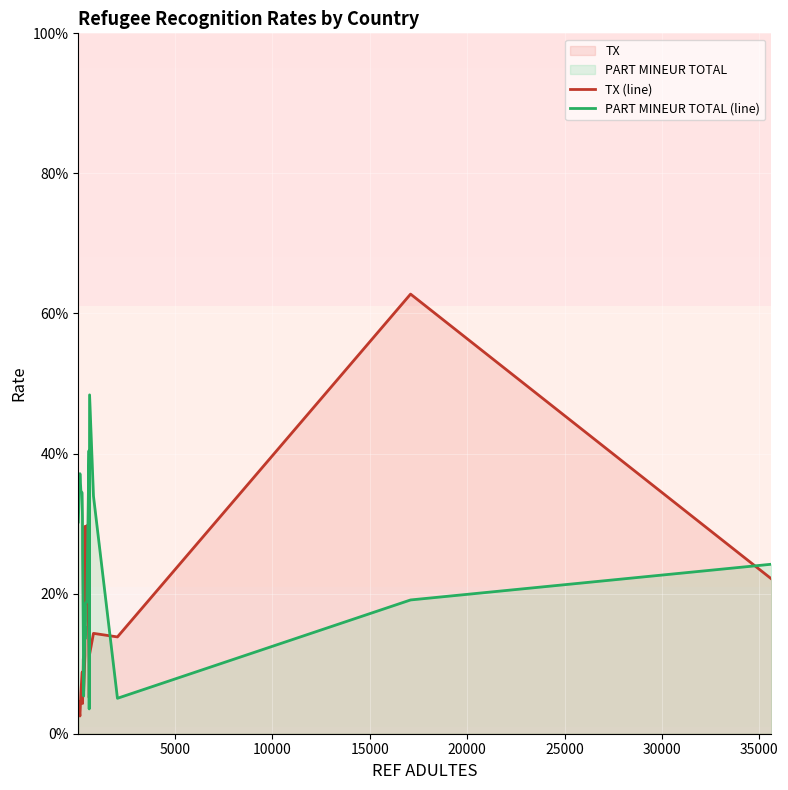

Between 20000 and 25000, which is larger?

20000